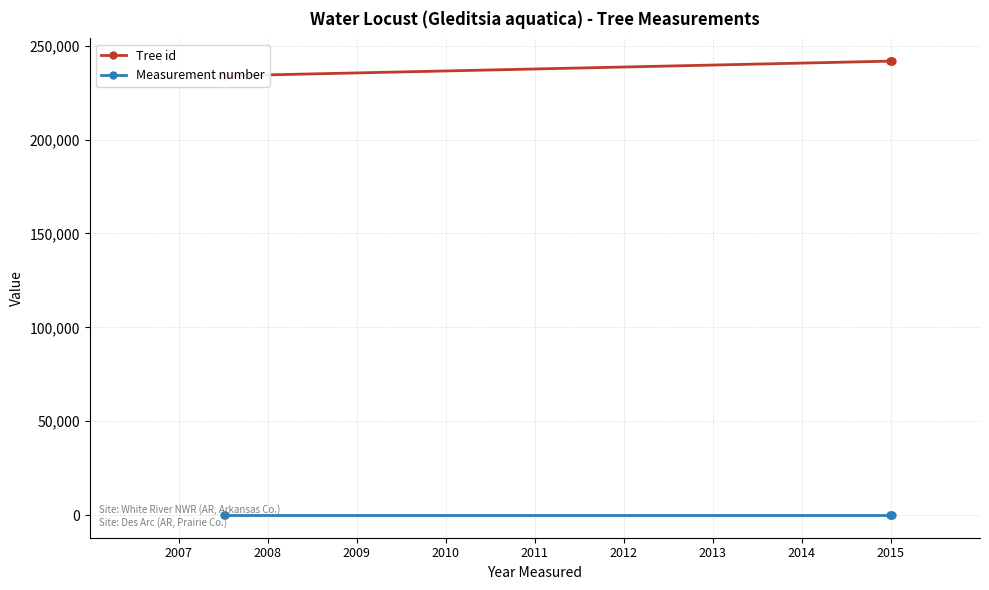

True or false: Measurement number and Tree id cross at least once.

False